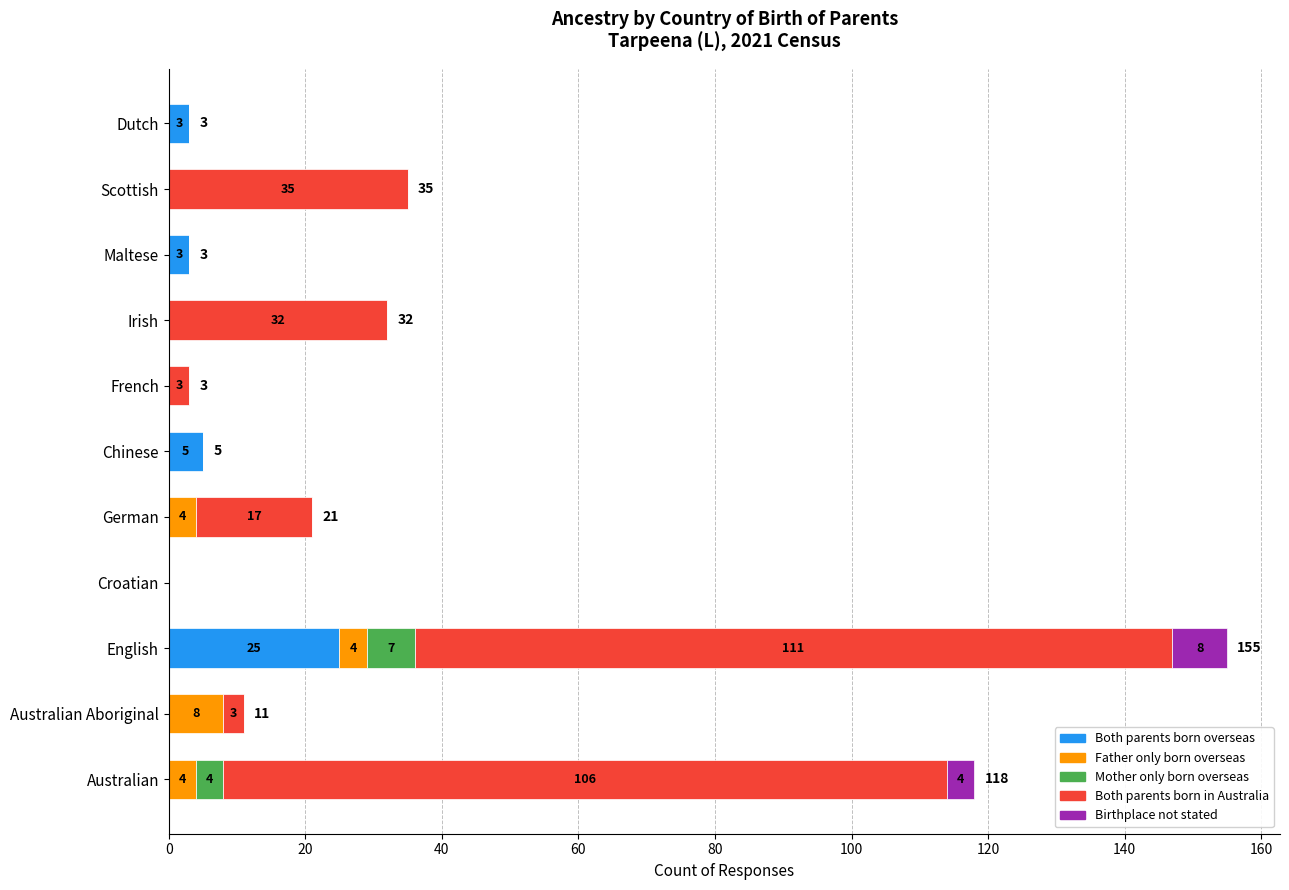

At which category is the sum across all series the highest?

English